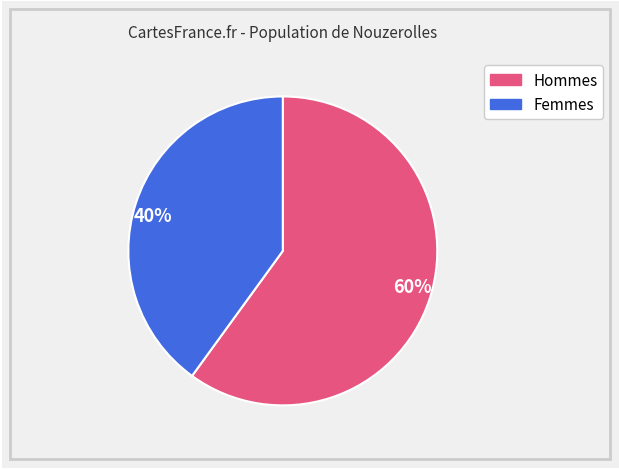

Which slice is the largest?

60%